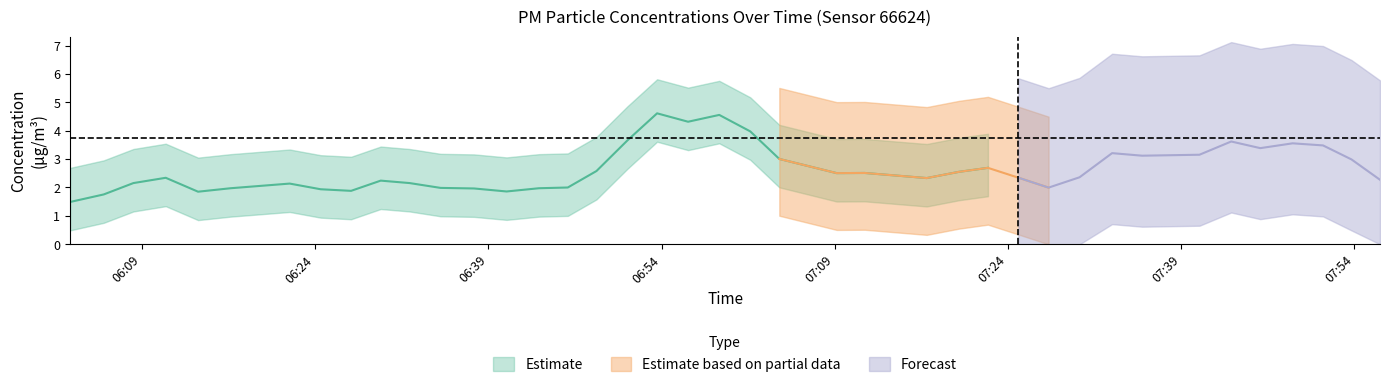

True or false: P1 and P2 cross at least once.

False